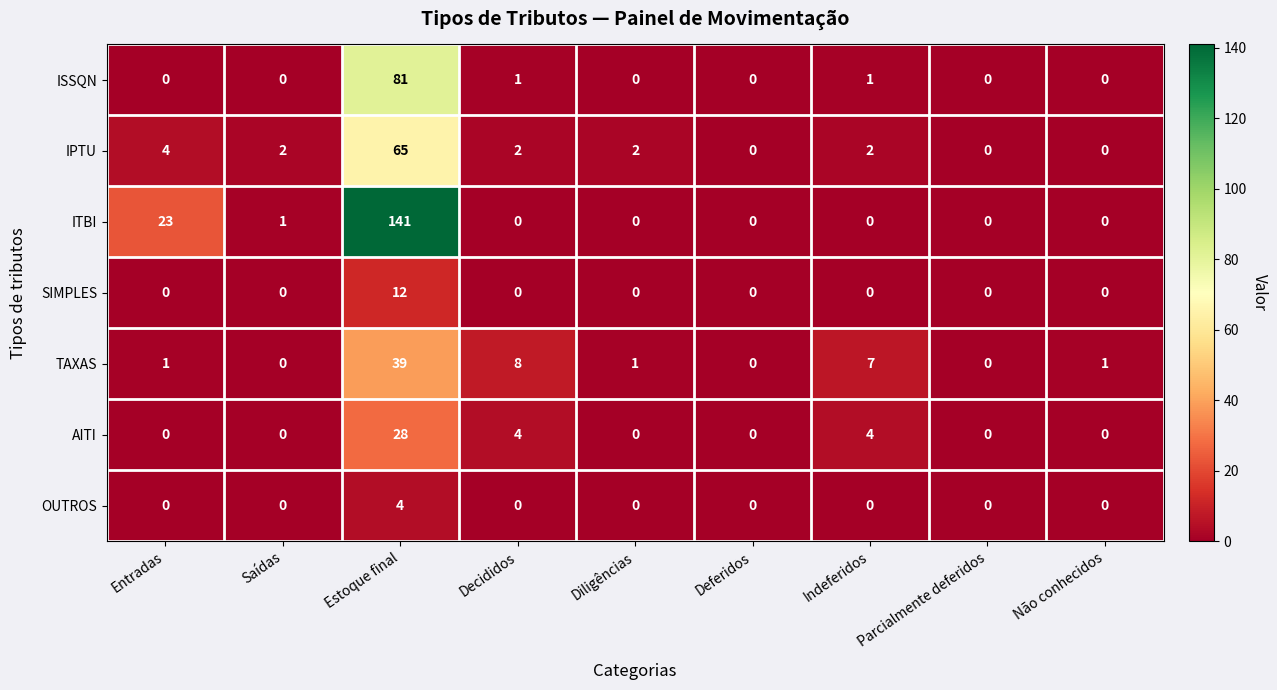

How many values in the TAXAS series are below 1?

3